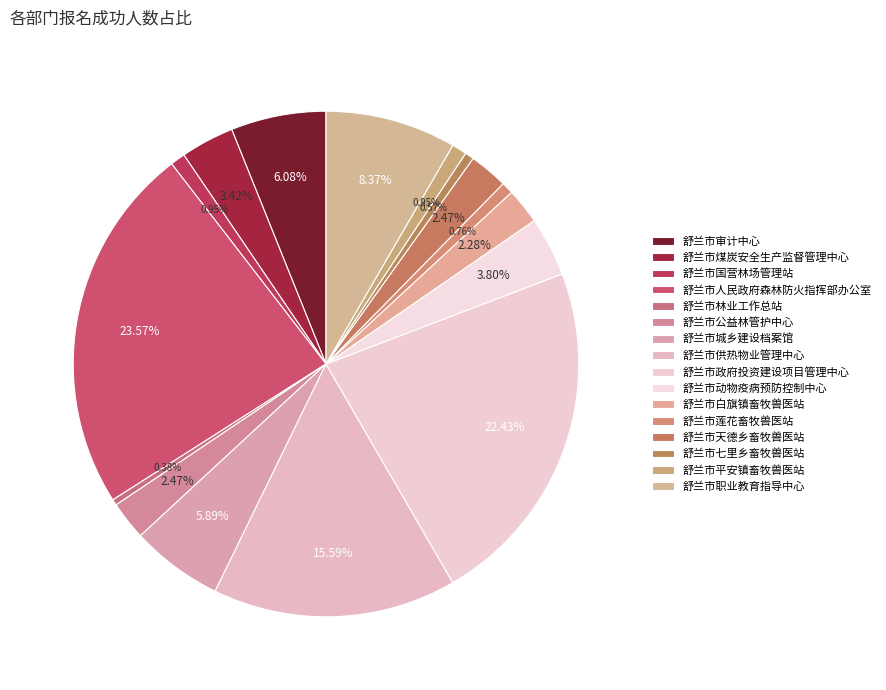

To the nearest percent, what is the difference between the largest and smallest slice percentages?

23%